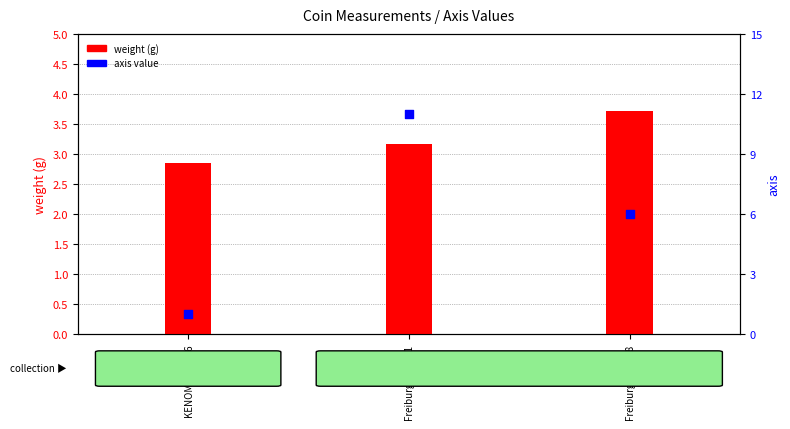

Which series has the largest total across all categories?

axis